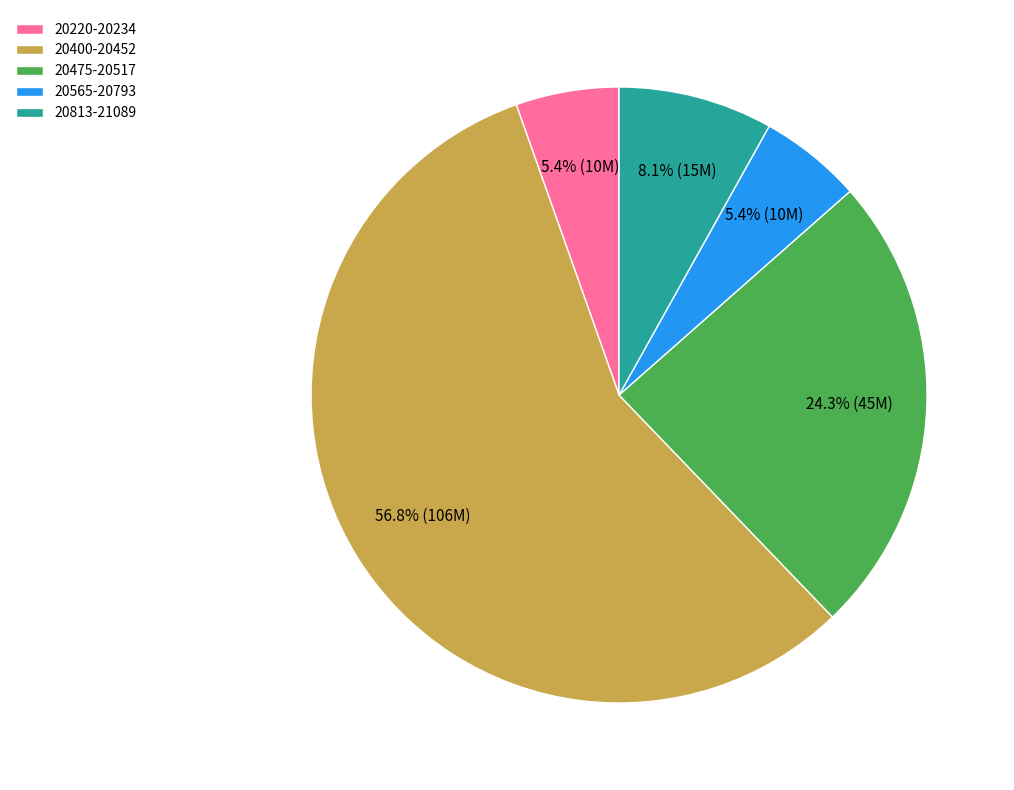

Between 20813-21089 and 20220-20234, which is larger?

20813-21089